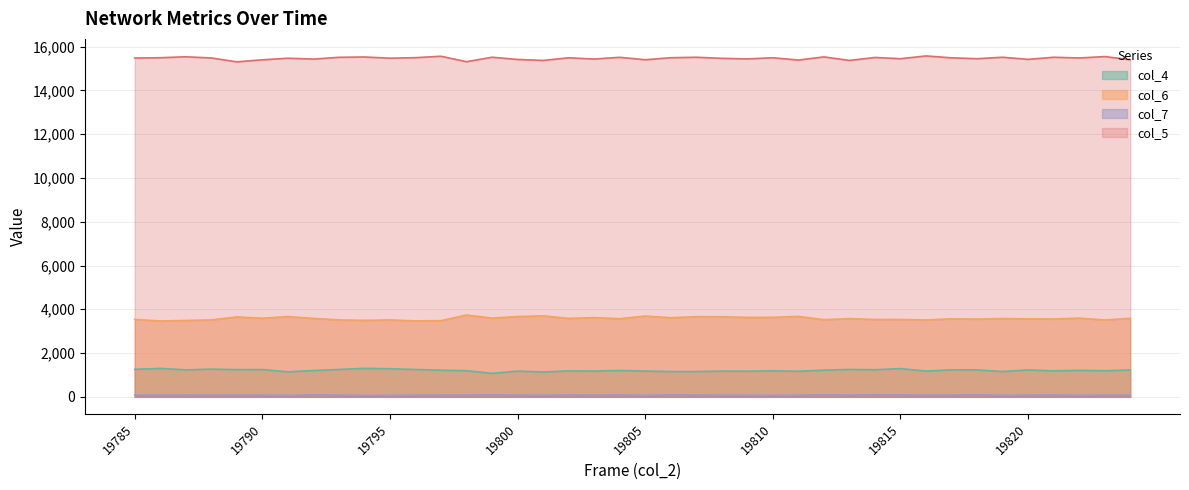

Between 19817 and 19813, which is larger?

19813